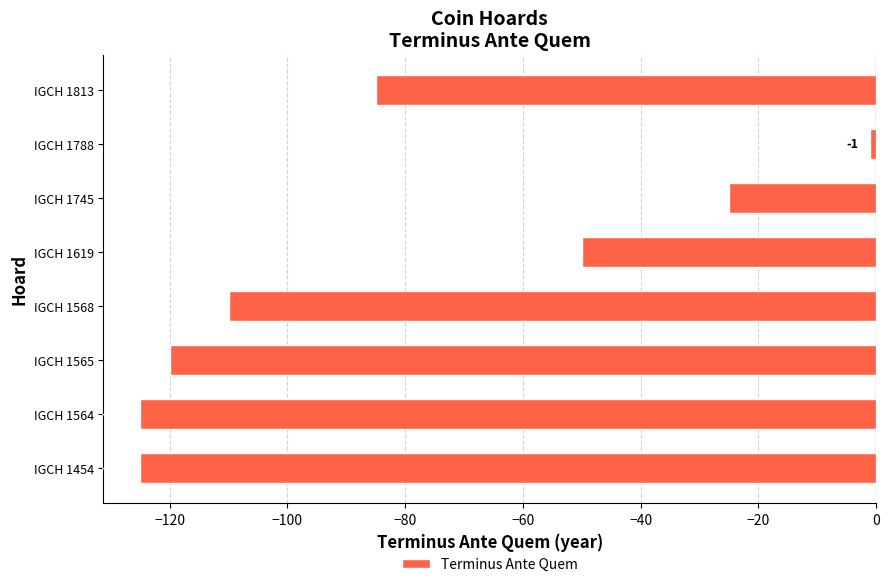

Which label corresponds to the largest value in the chart?

IGCH 1788